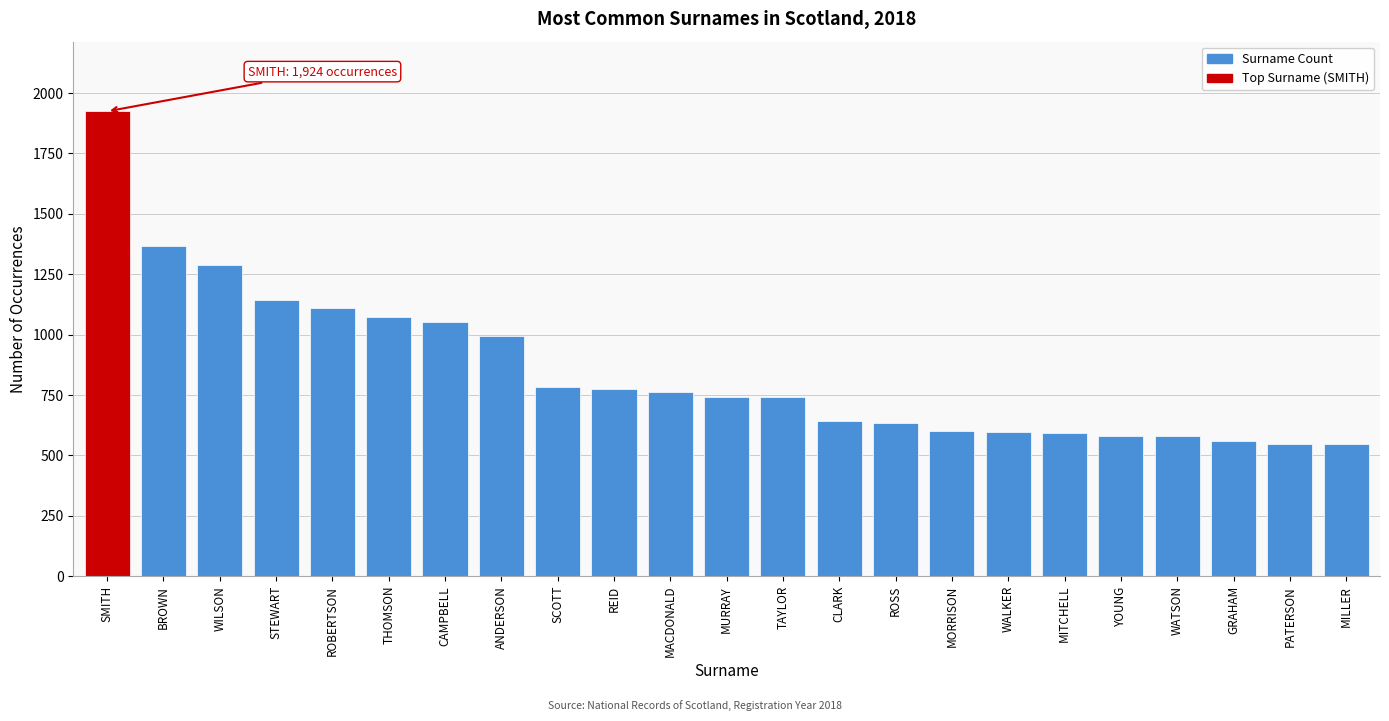

What is the sum of the values at ROBERTSON and YOUNG?

1691